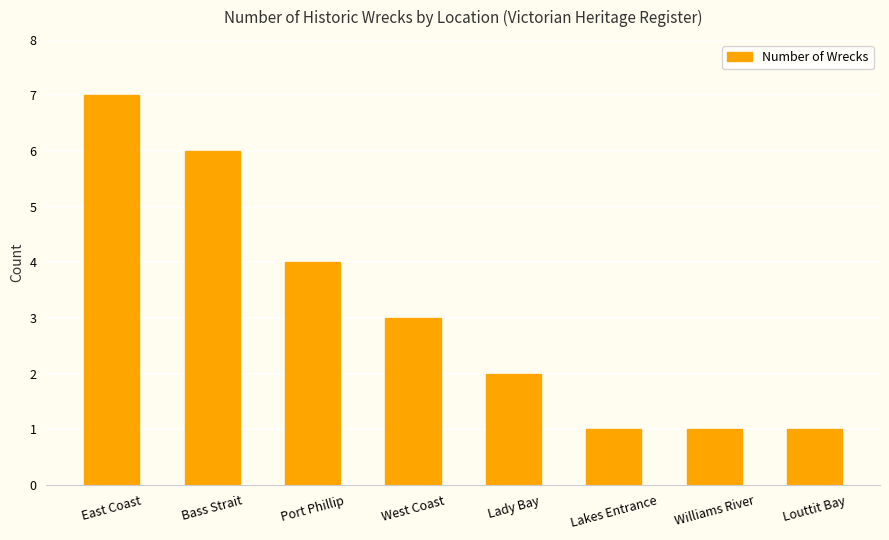

Reading left to right, extract all data points from this chart.

7	6	4	3	2	1	1	1